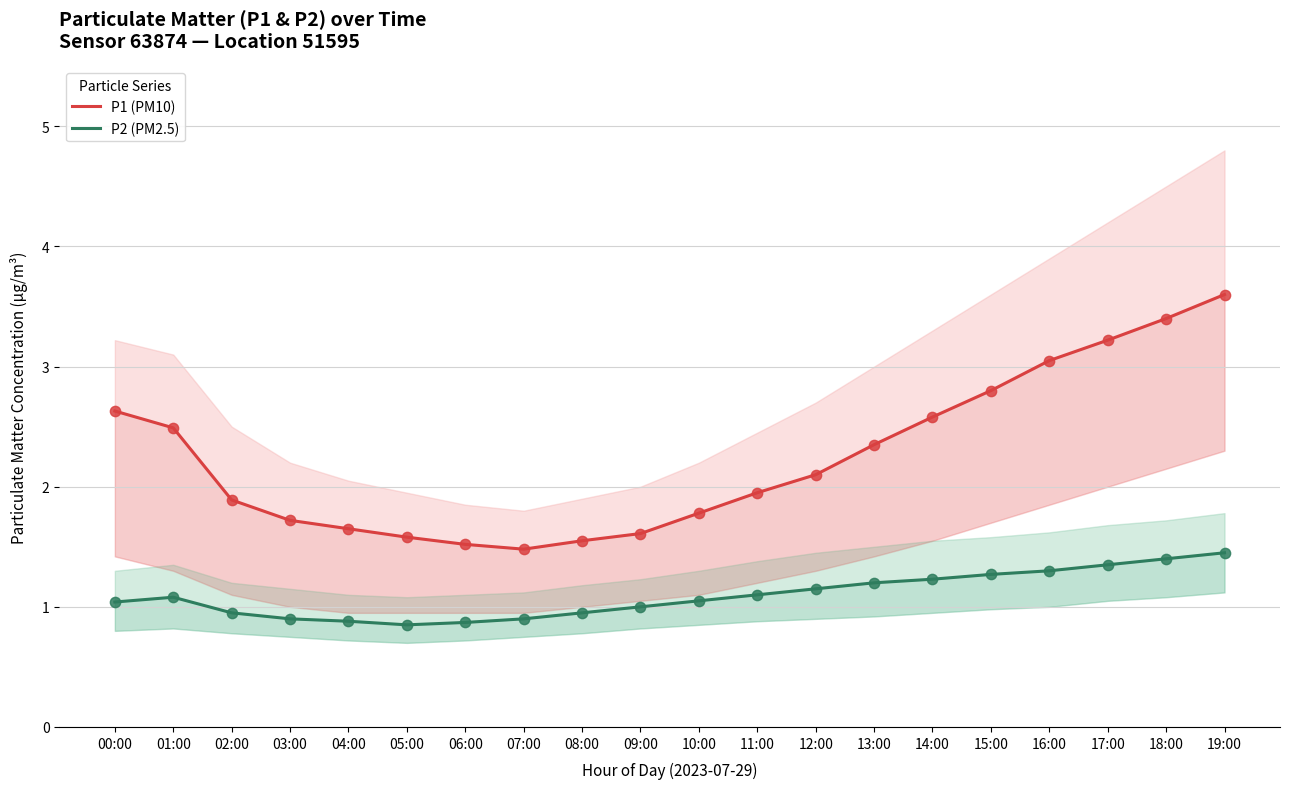

Is the value of P1 (PM10) at 07:00 greater than the value of P2 (PM2.5) at 03:00?

Yes